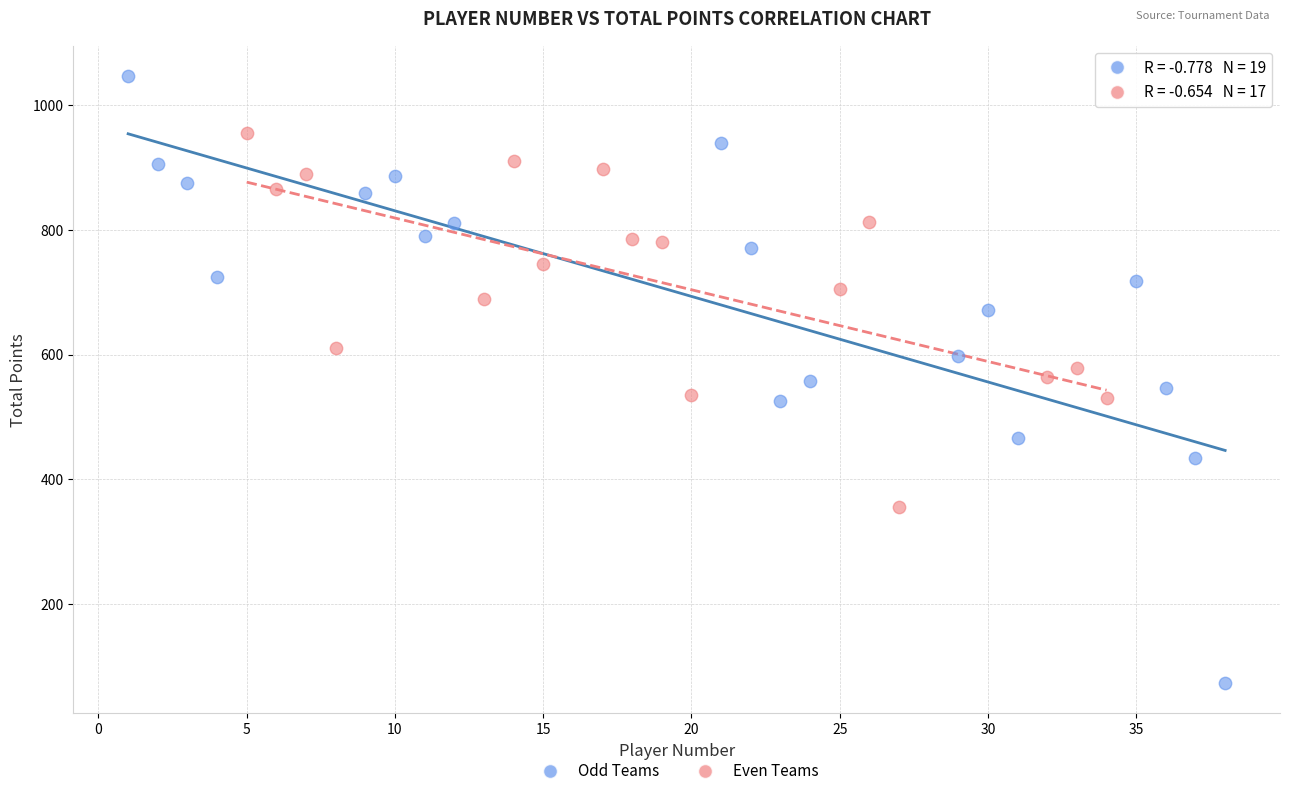

Which series reaches the maximum Y coordinate?

Odd Teams